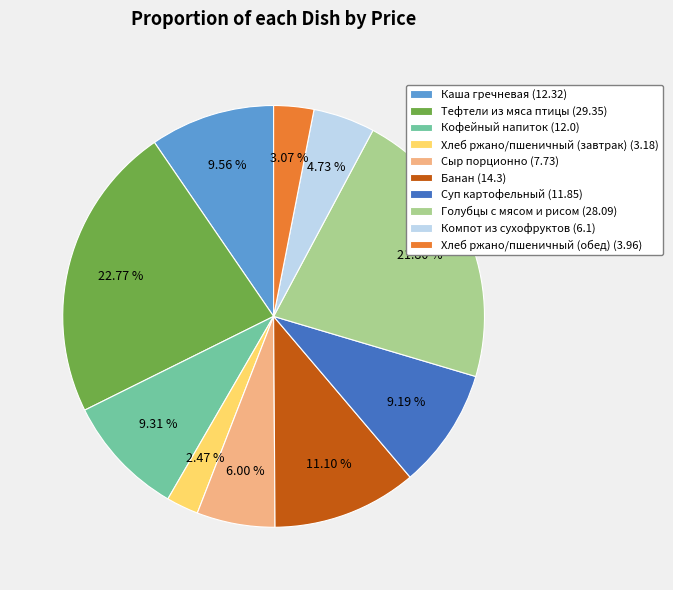

True or false: Компот из сухофруктов accounts for 15% of the total.

False